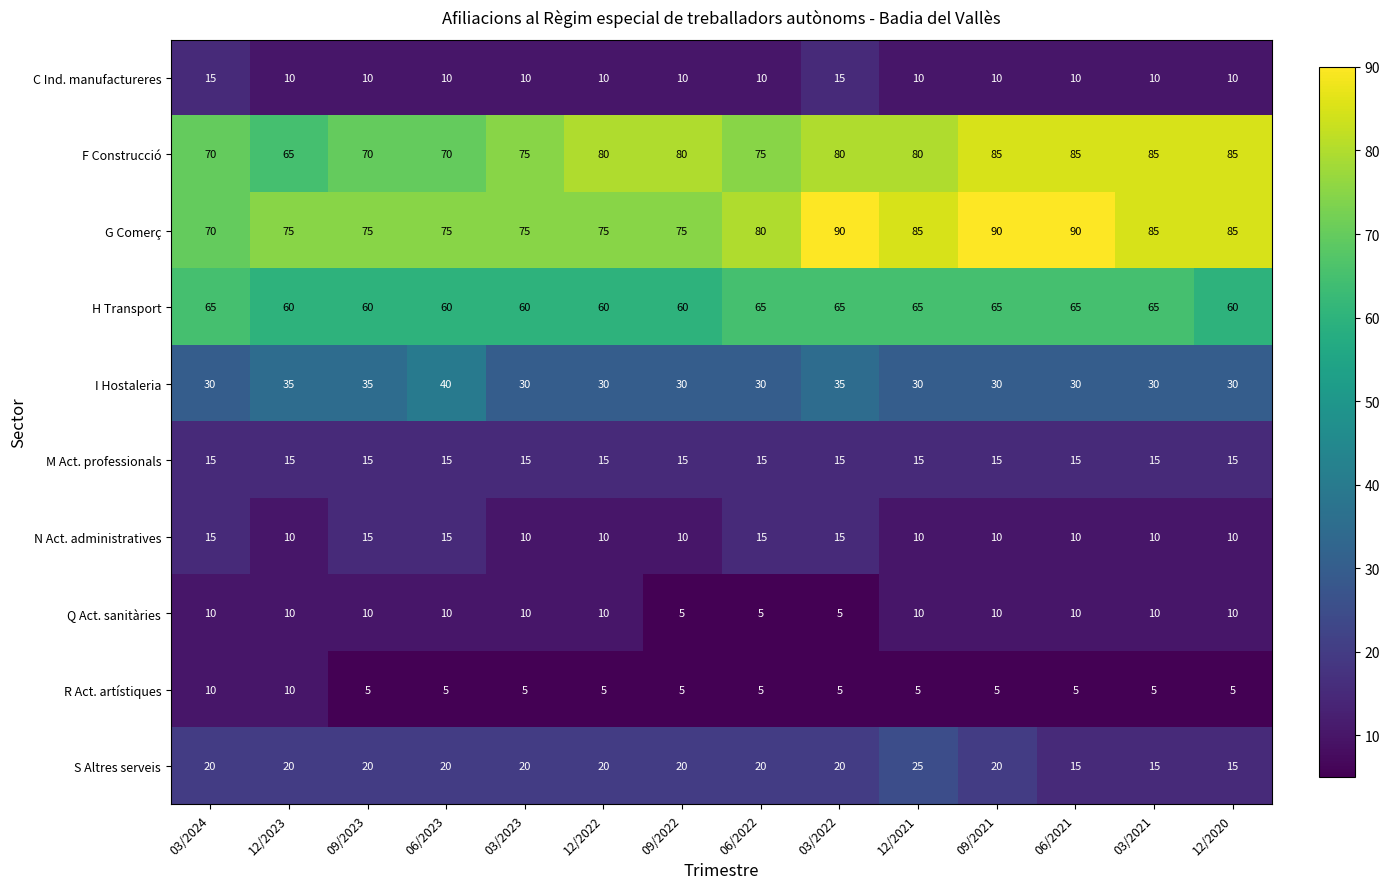

Is it true that F Construcció equals 70 at 03/2024?

True